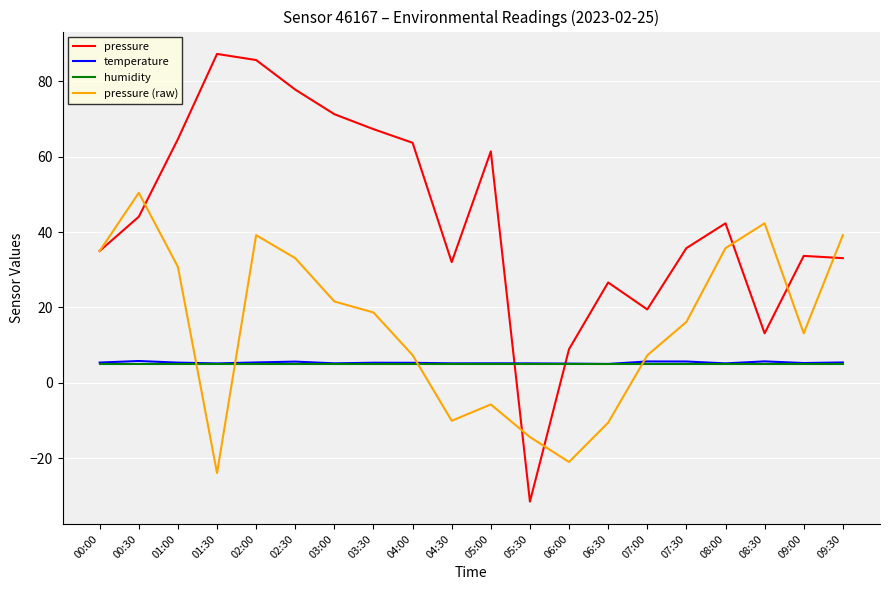

Which series has the widest spread of values?

pressure